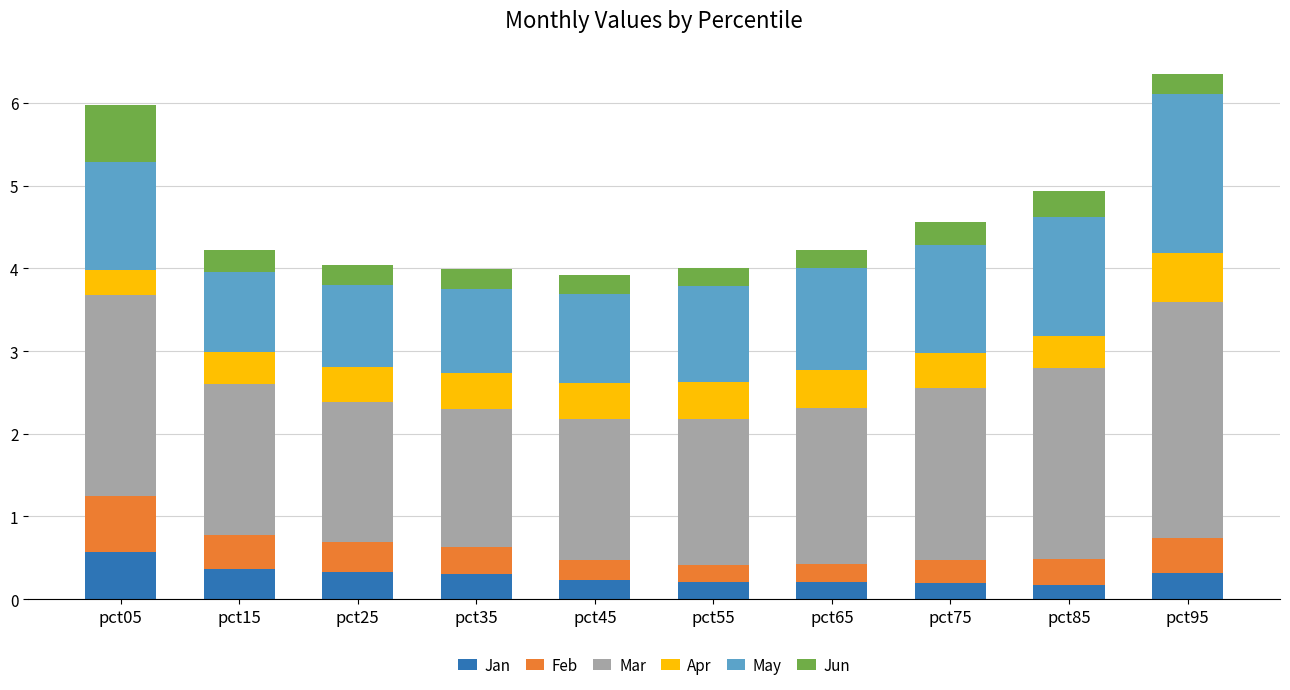

What is the sum of the Jan values at pct95 and pct55?

0.5